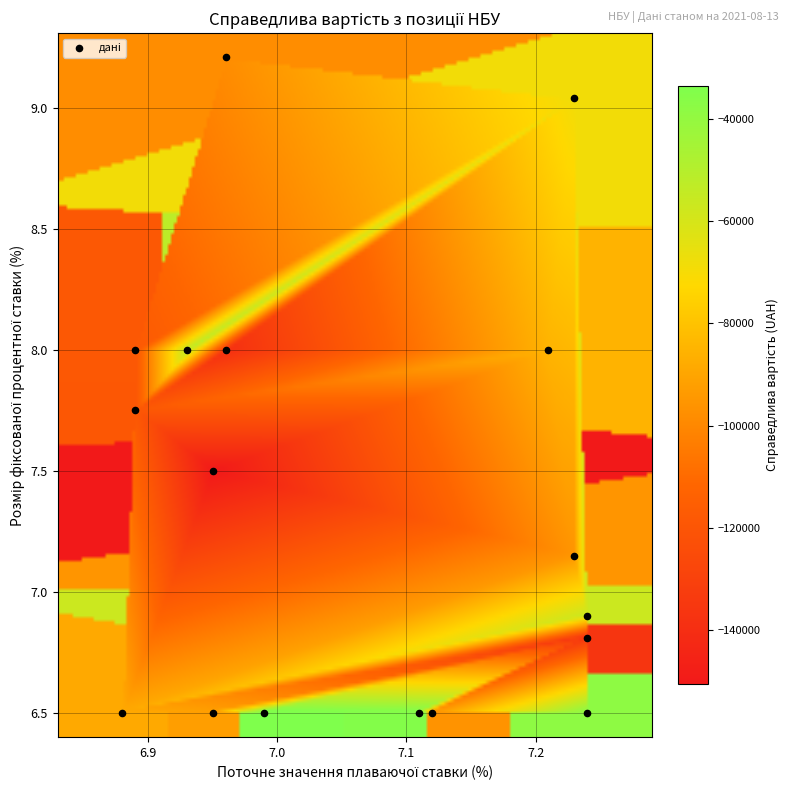

What is the range of Y values (max minus min)?

2.7